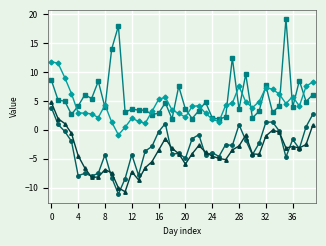

What is the smallest value displayed?

-11.1